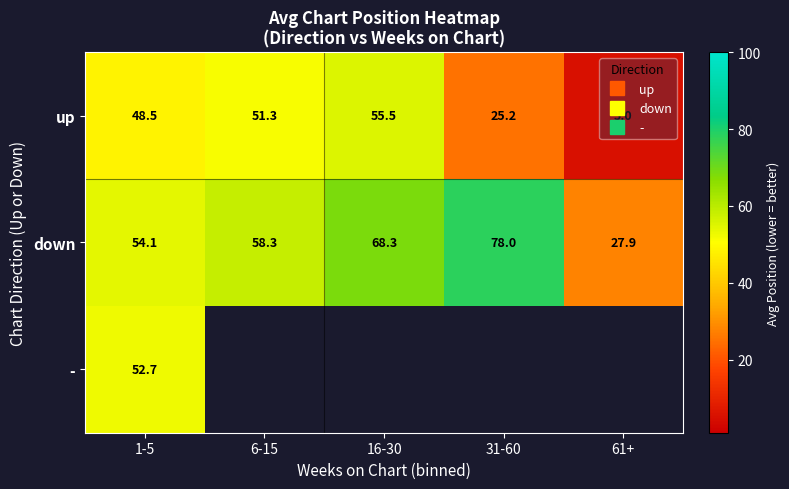

At 61+, list the series in order from largest to smallest.

down, -, up